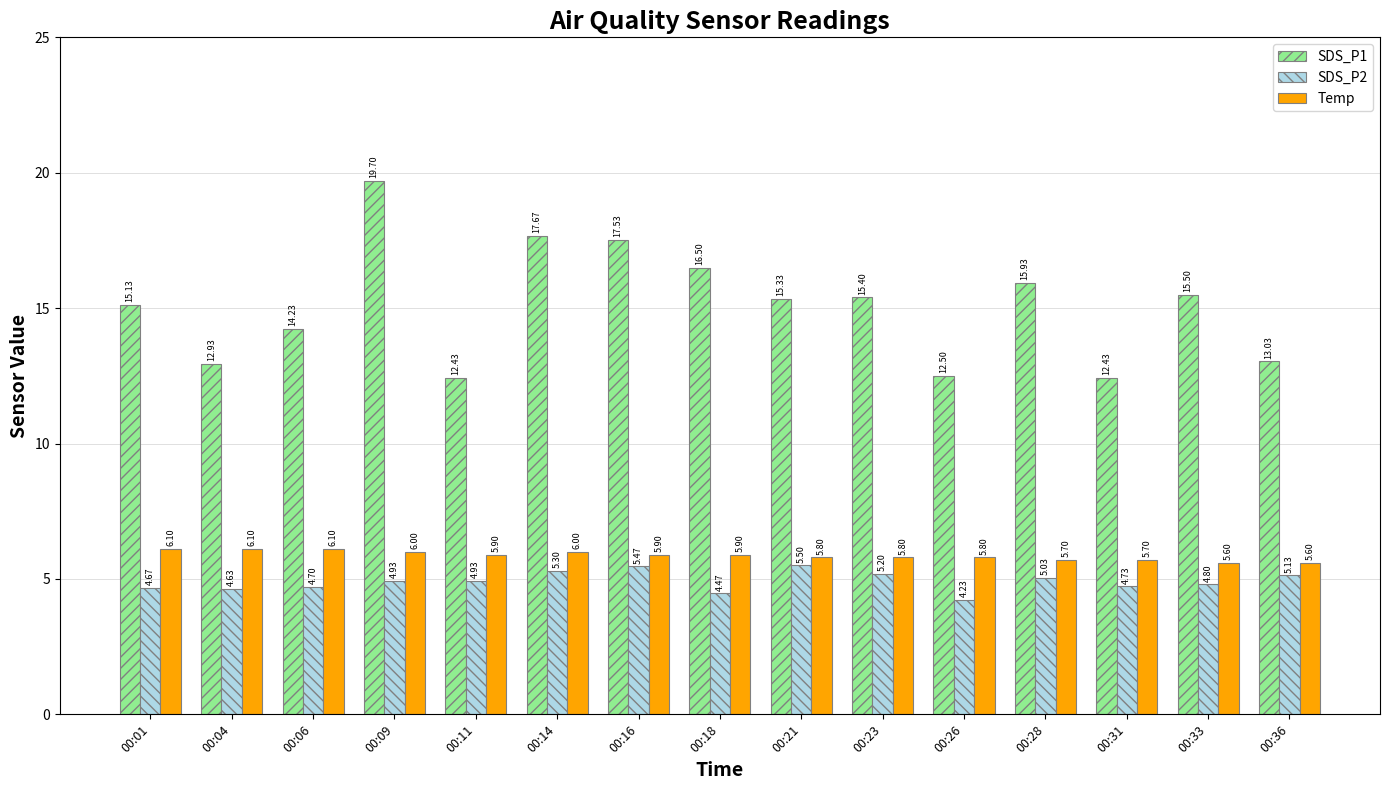

List the series in order of their peak value, lowest first.

SDS_P2, Temp, SDS_P1